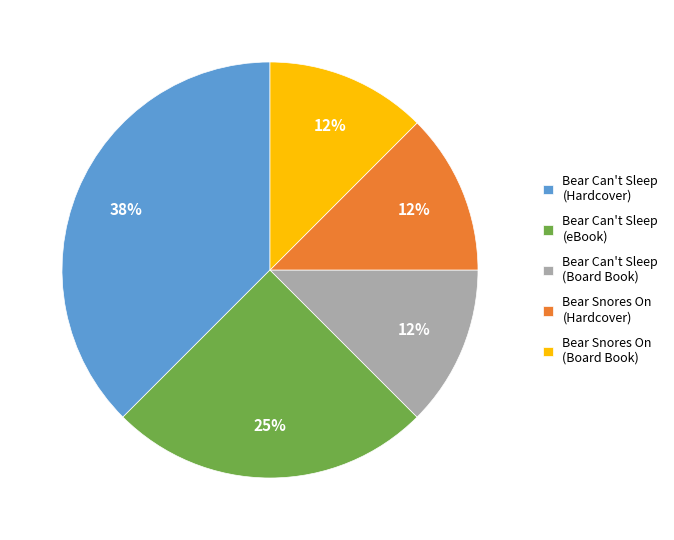

Count the number of slices in the pie.

5